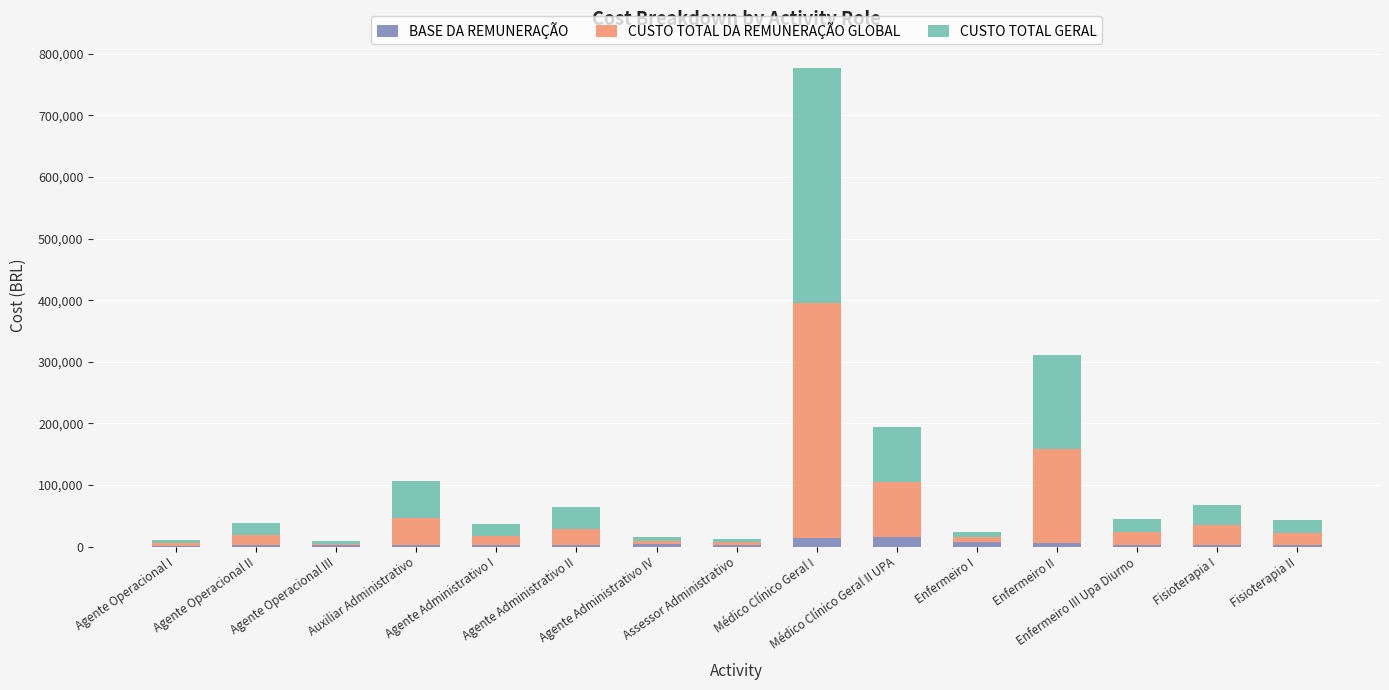

True or false: CUSTO TOTAL GERAL has a value of 609265.7 at Médico Clínico Geral I.

False